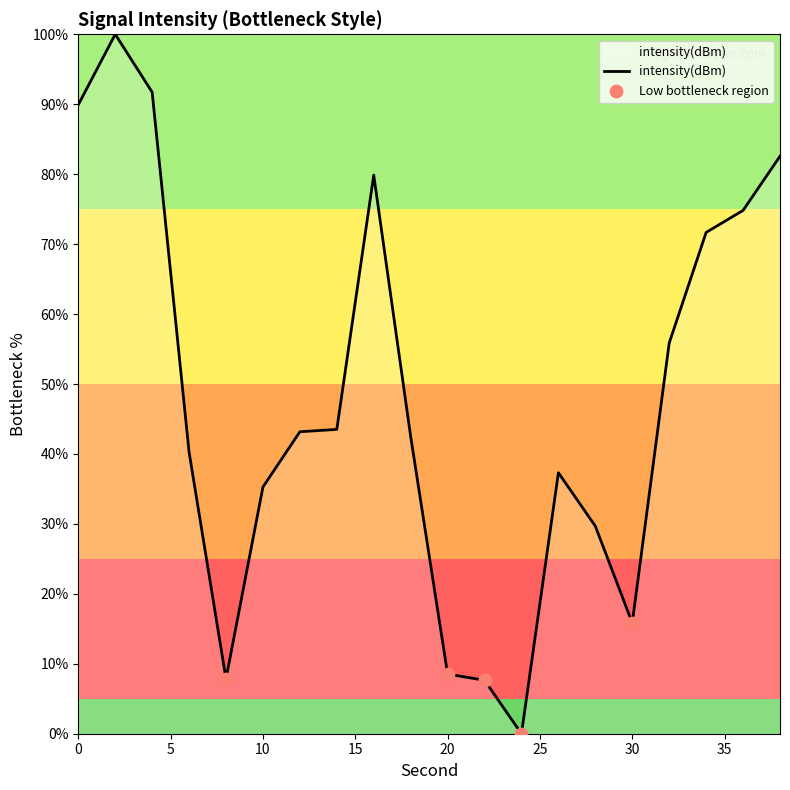

What is the difference between the maximum and minimum values?

100.0